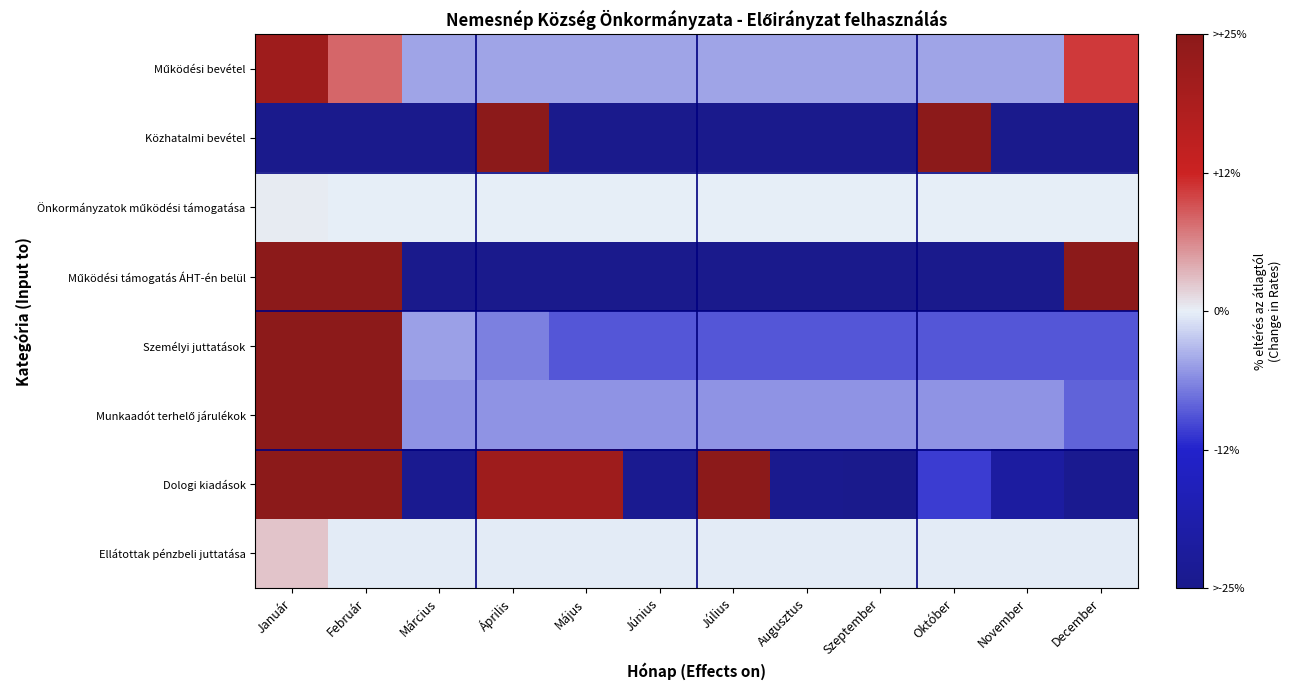

Count the number of categories in the chart.

12